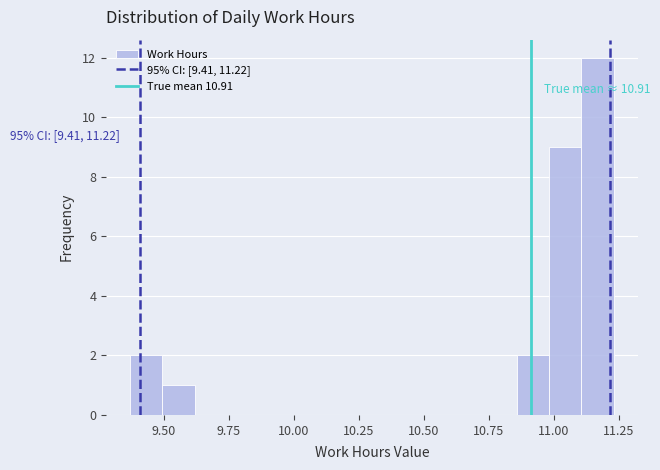

Around what value on the x-axis is the tallest bar? Give the approximate position of its centre, as read against the axis.

11.15